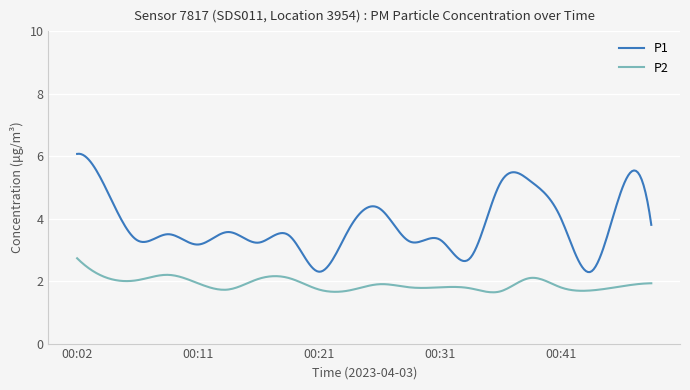

True or false: P1 and P2 intersect in this chart.

False